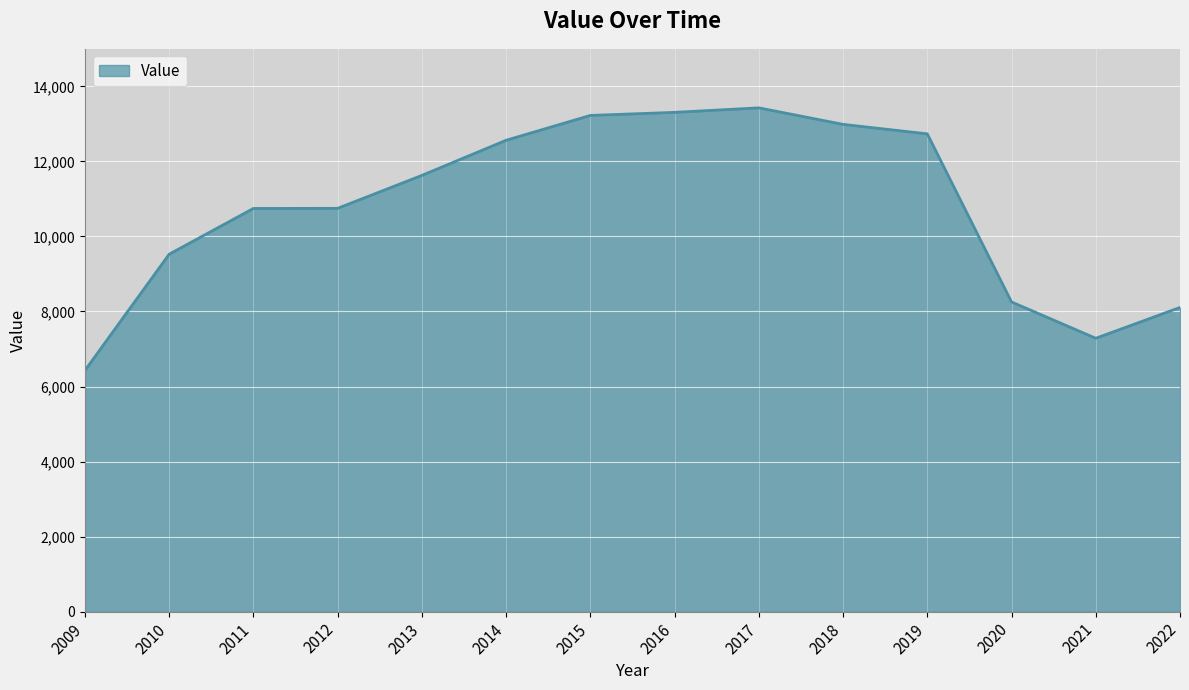

What is the difference between the values at 2010 and 2014?

3037